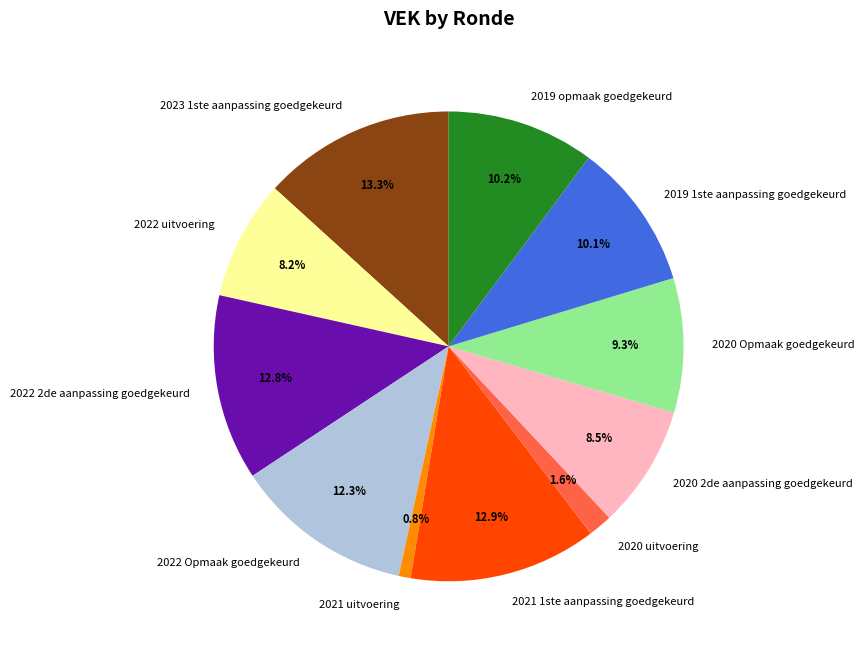

Count the number of slices in the pie.

11